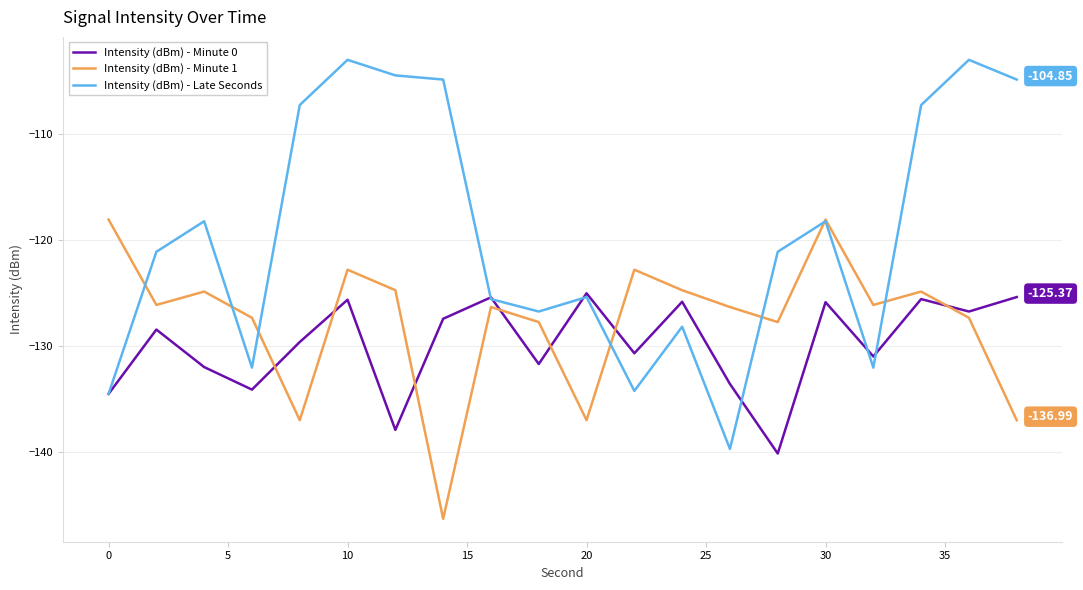

Which series has the largest total across all categories?

Intensity (dBm) - Late Seconds